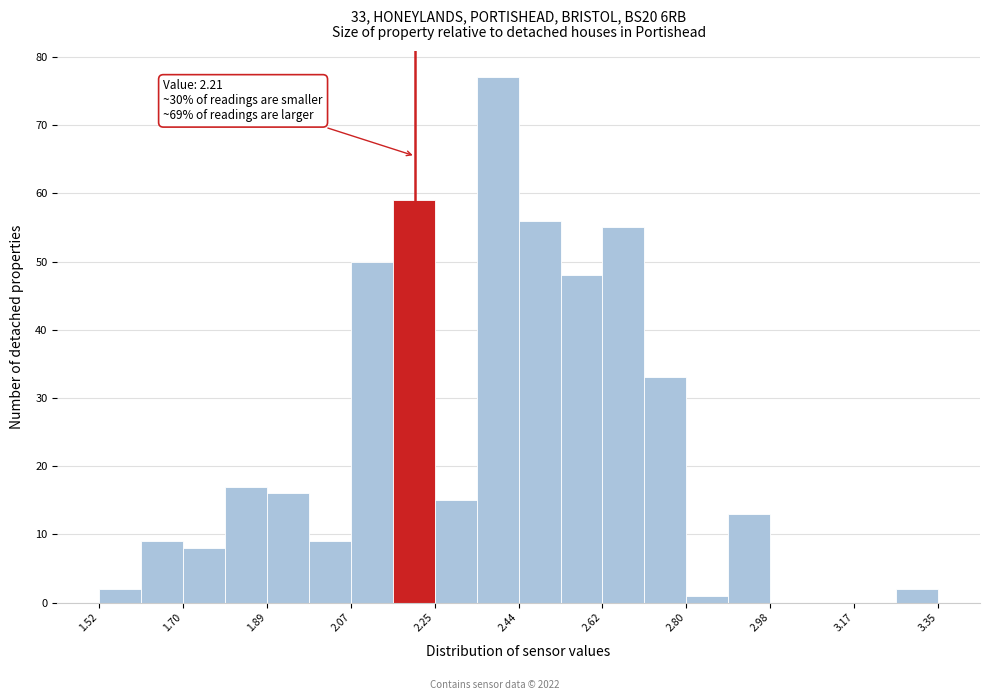

Over which range of the x-axis is the bar tallest?

2.34 to 2.44